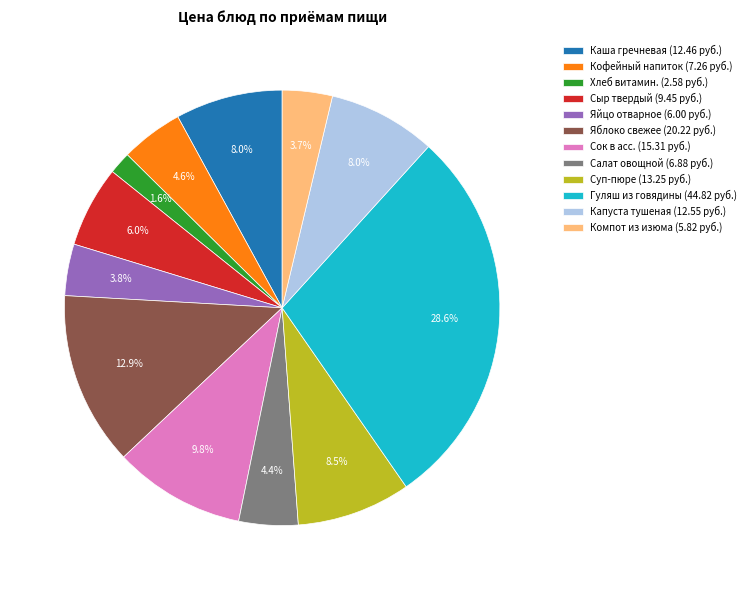

Between Сыр твердый (9.45 руб.) and Салат овощной (6.88 руб.), which is larger?

Сыр твердый (9.45 руб.)